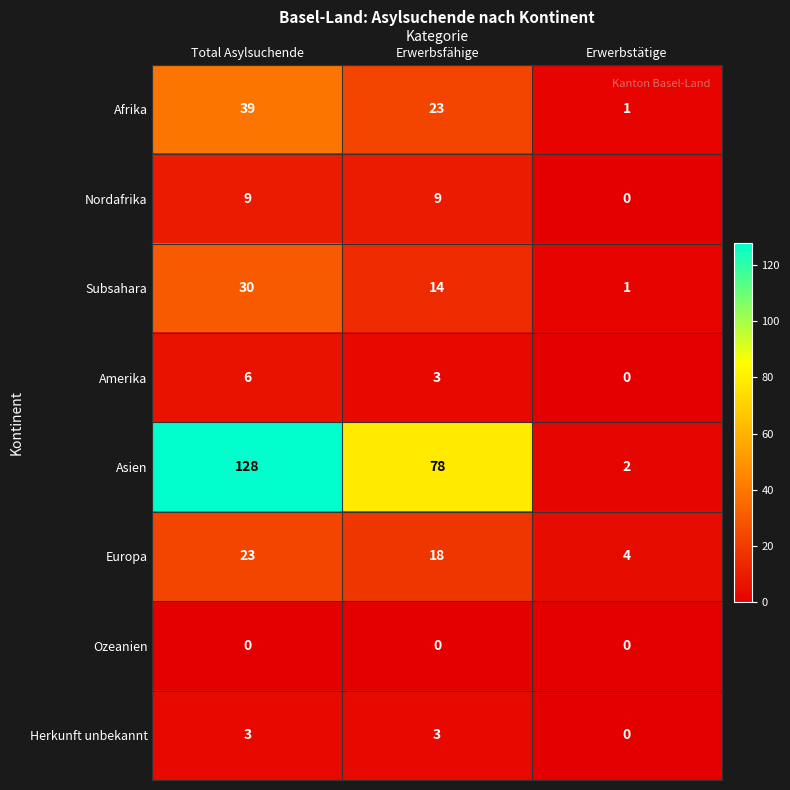

Reading right to left, what are all the values shown in this chart?

Afrika: 1	23	39
Nordafrika: 0	9	9
Subsahara: 1	14	30
Amerika: 0	3	6
Asien: 2	78	128
Europa: 4	18	23
Ozeanien: 0	0	0
Herkunft unbekannt: 0	3	3